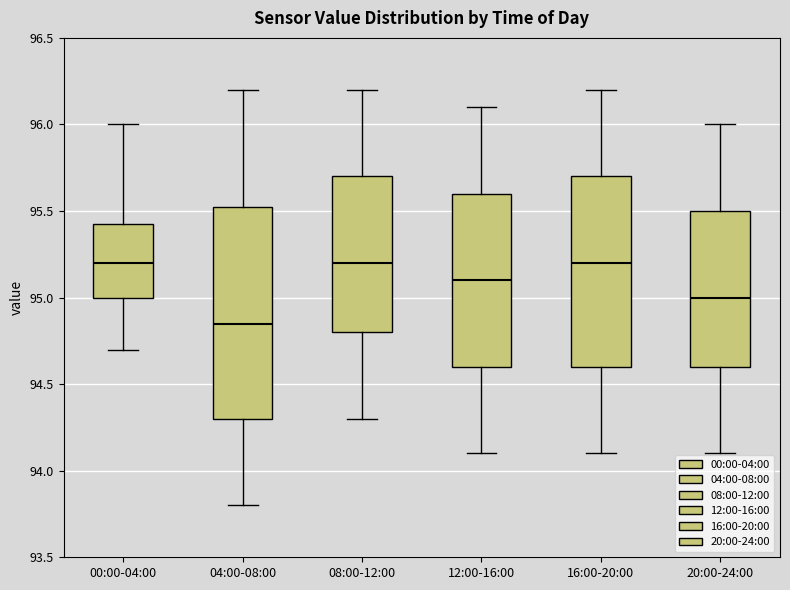

Where does the upper whisker of the box for 00:00-04:00 end on the y-axis? The values are not printed on the chart, so give them approximately, as read against the axis.

96.00